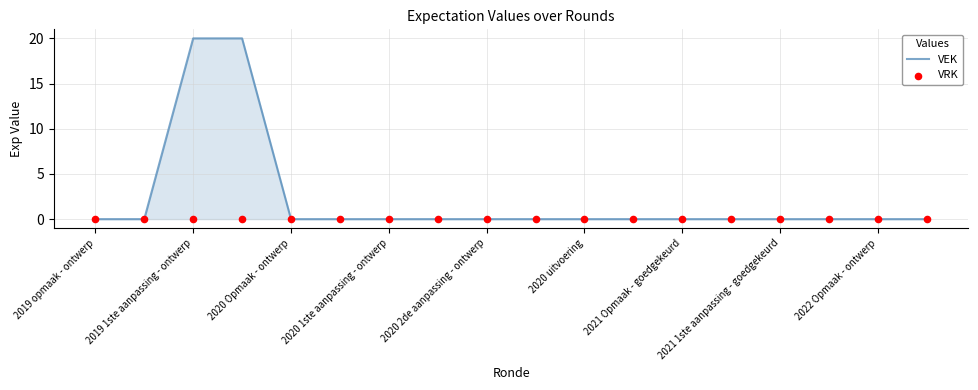

At how many categories does at least one series exceed 12?

2